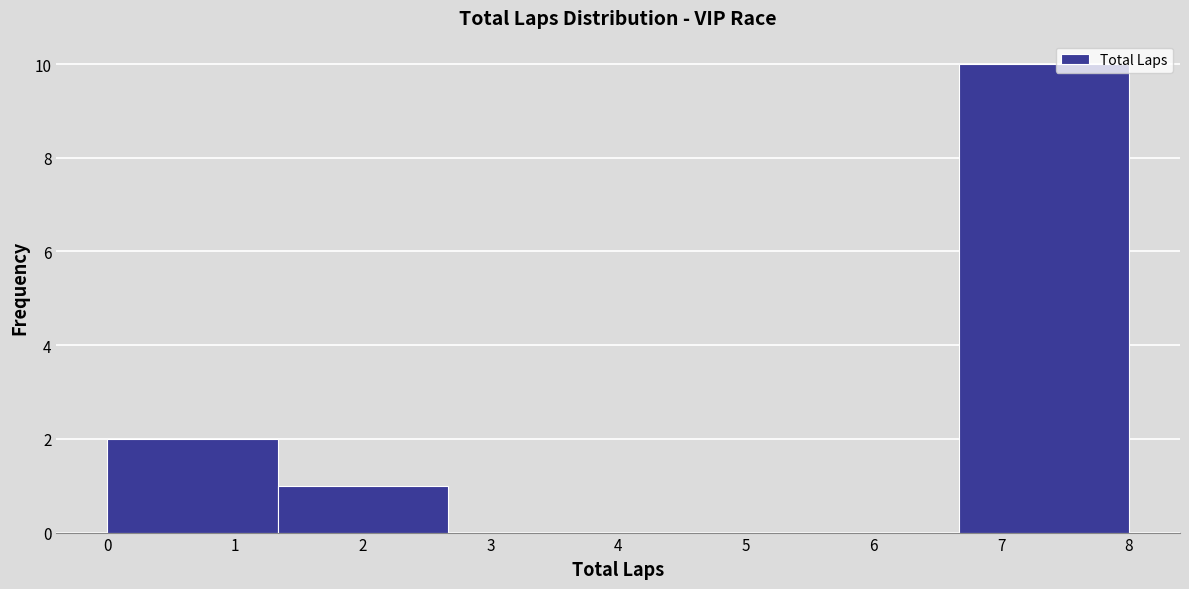

How tall is the bar that spans 0.0 to 1.3 on the x-axis? Neither the bar edges nor the heights are printed on the chart, so give them approximately, as read against the axes.

2